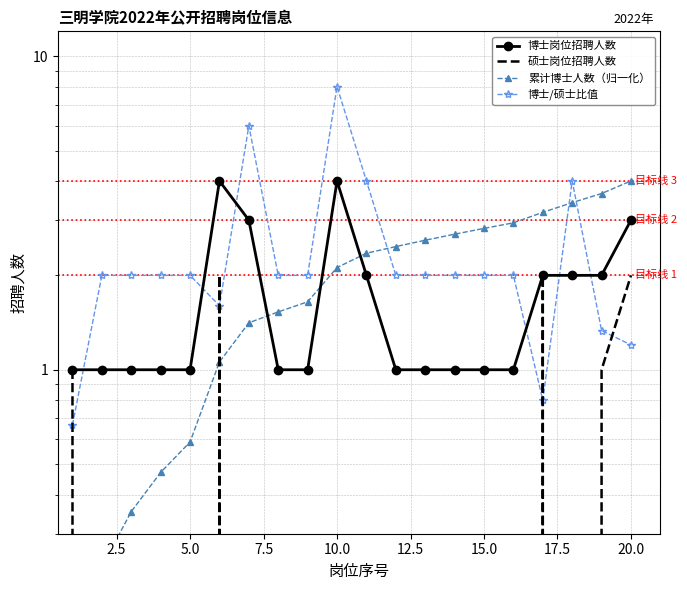

True or false: 累计博士人数（归一化） has more than 2 interior local peaks.

False